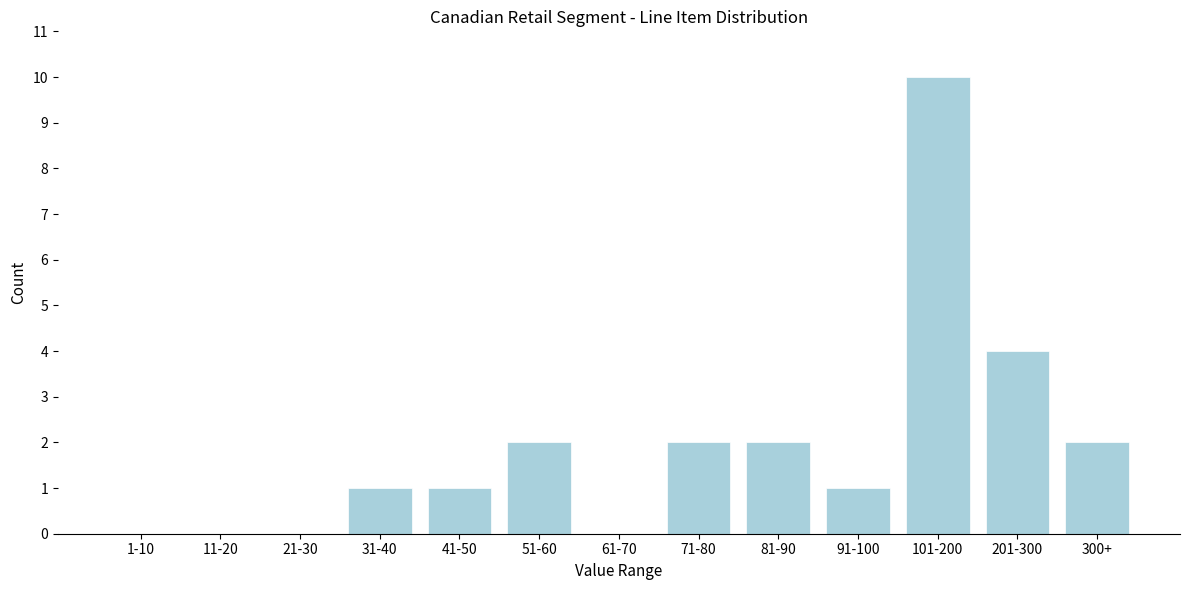

Reading right to left, transcribe all the data shown in this chart.

300+=2	201-300=4	101-200=10	91-100=1	81-90=2	71-80=2	61-70=0	51-60=2	41-50=1	31-40=1	21-30=0	11-20=0	1-10=0